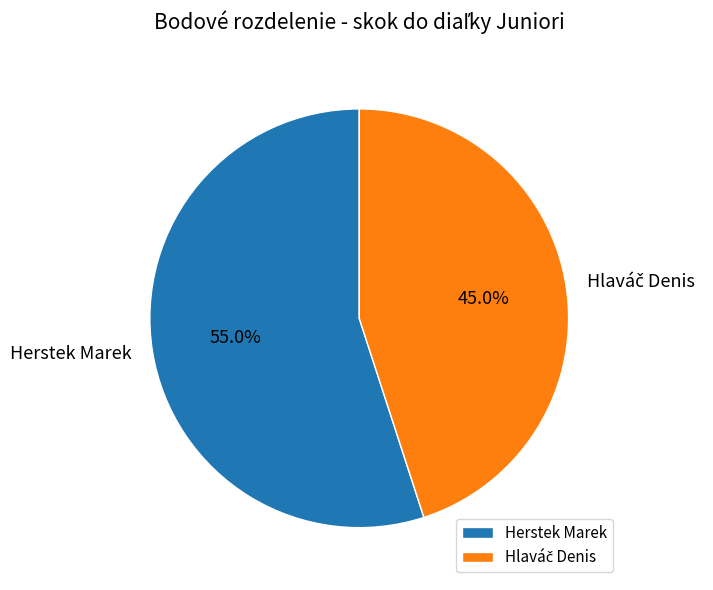

To the nearest percent, what is the difference between the largest and smallest slice percentages?

10%